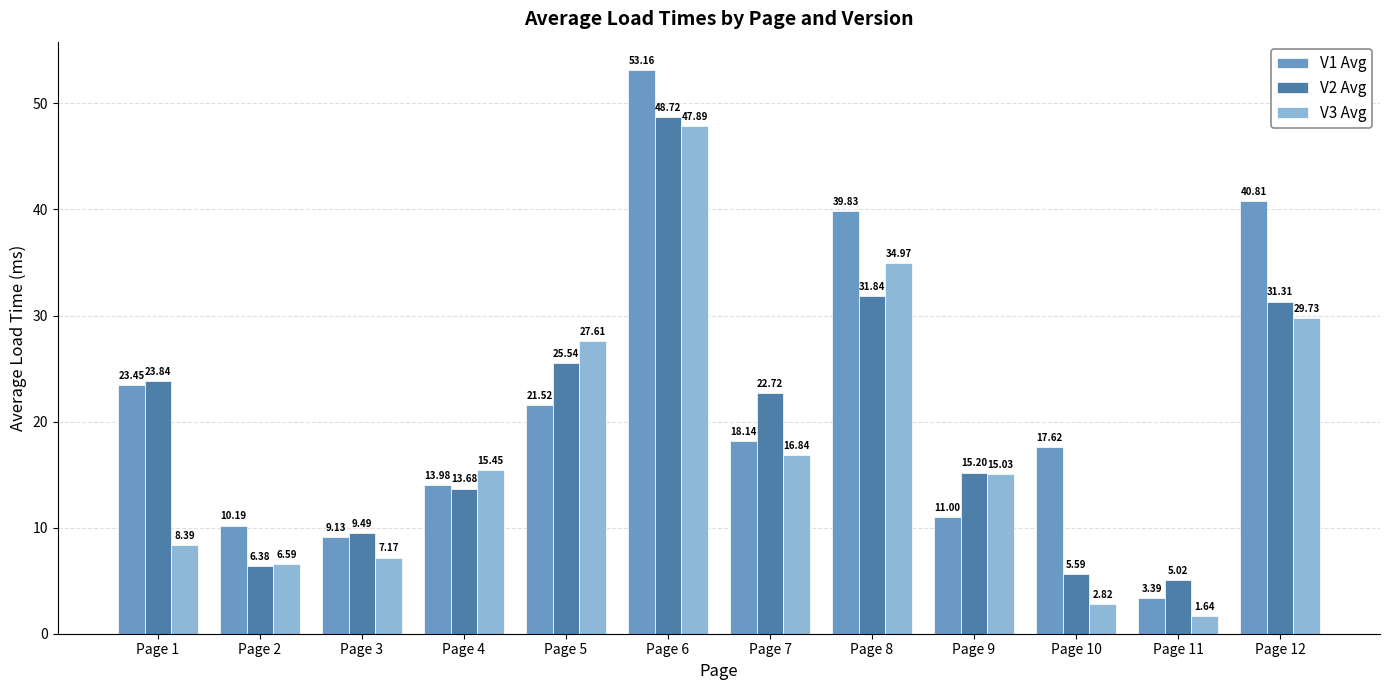

The value of V2 Avg at Page 8 is 31.8. True or false?

True